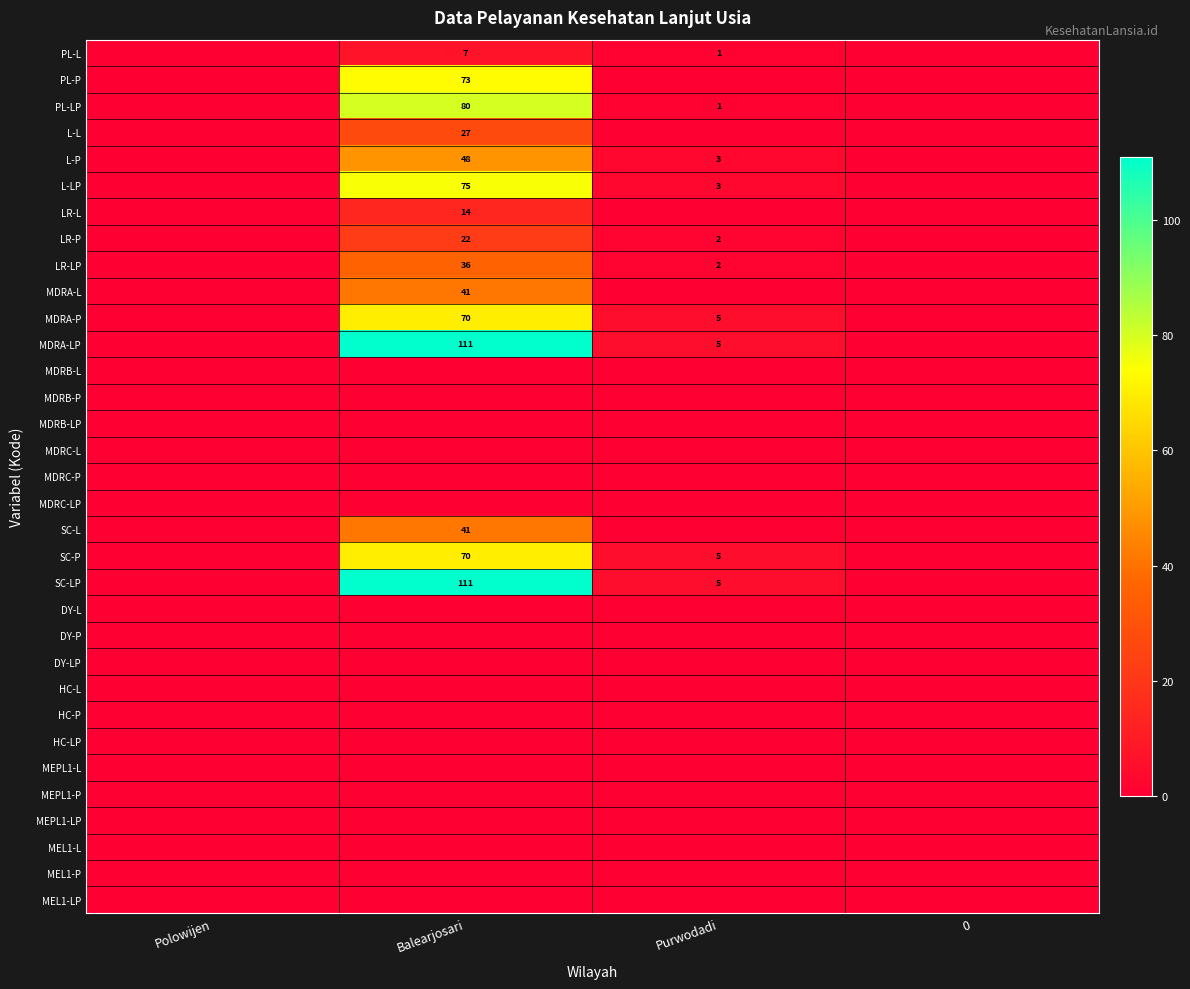

The value of LR-P at Purwodadi is 3. True or false?

False